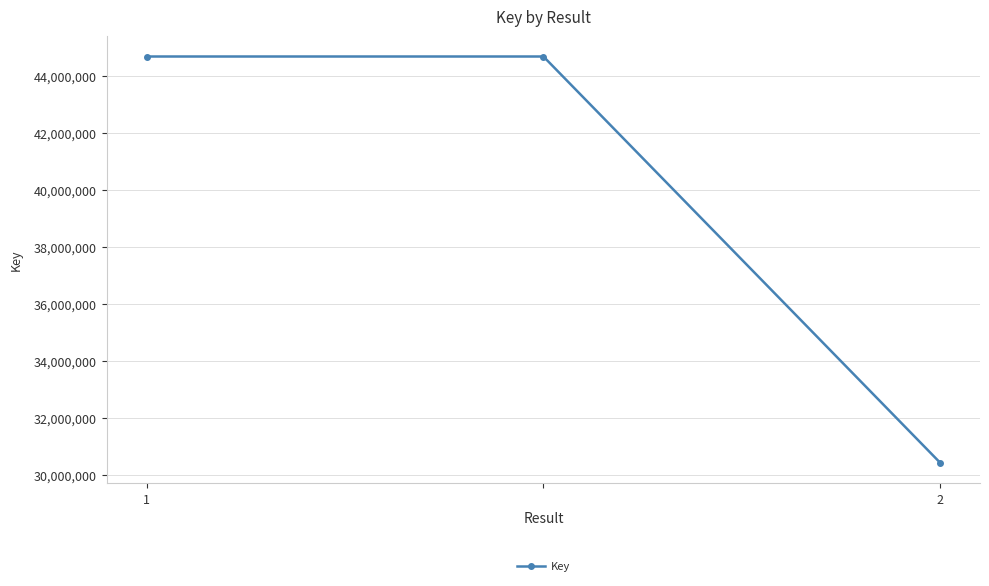

What is the sum of all values?

119815029